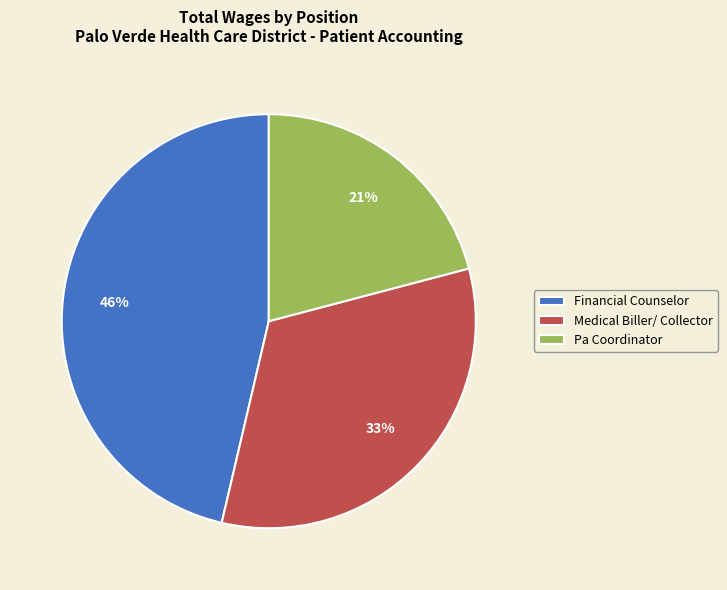

Is Pa Coordinator the majority of the pie?

No